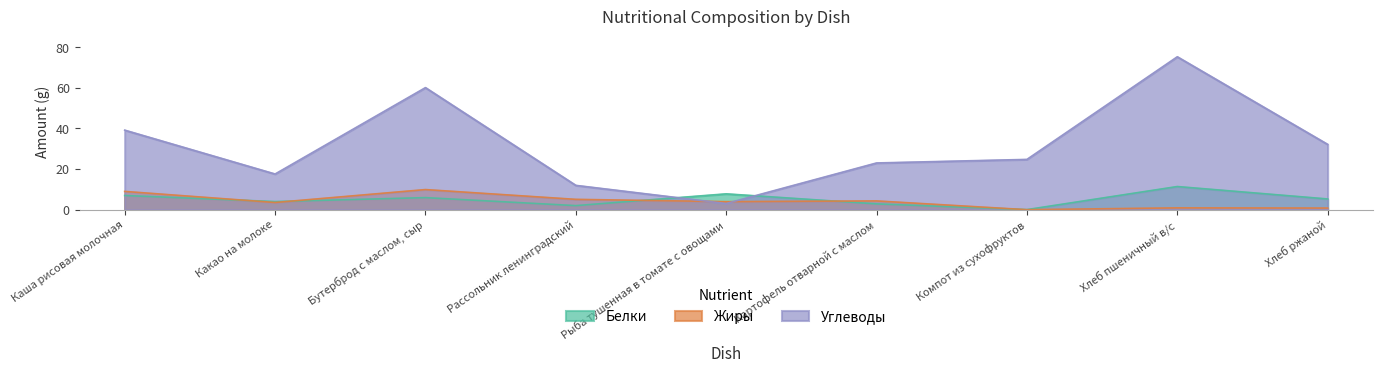

What is the approximate value of Белки at Картофель отварной с маслом?

2.9